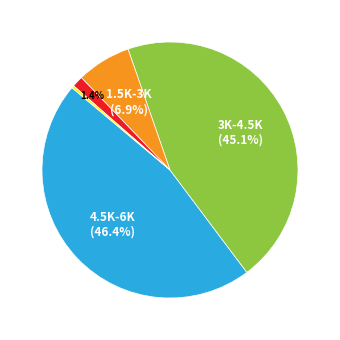

Does any single category account for the majority?

No